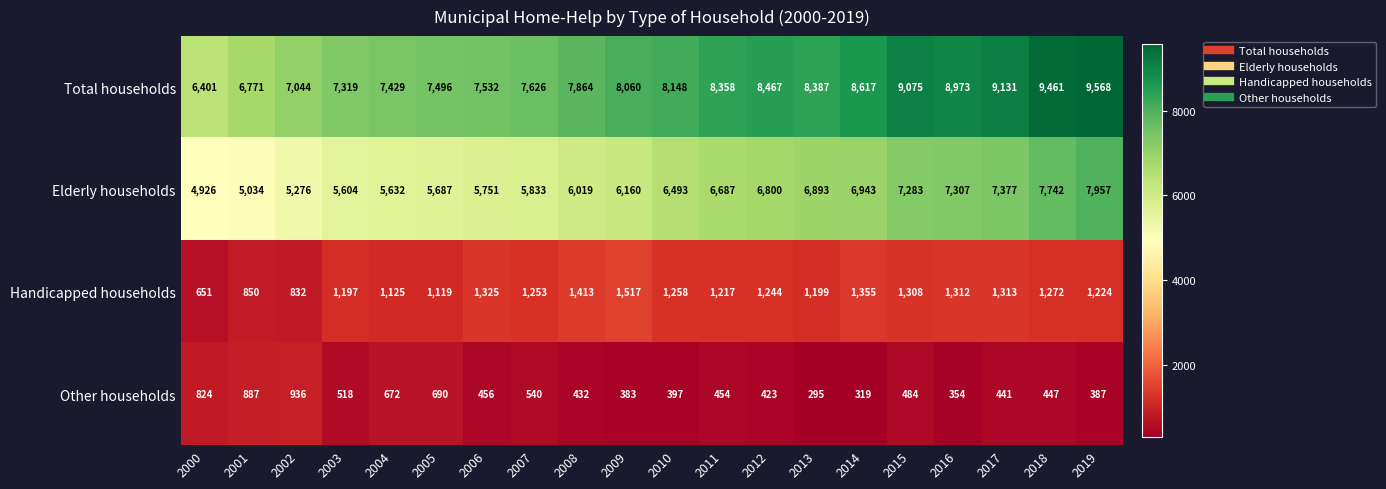

What is the approximate value of Other households at 2019, to the nearest 100?

400